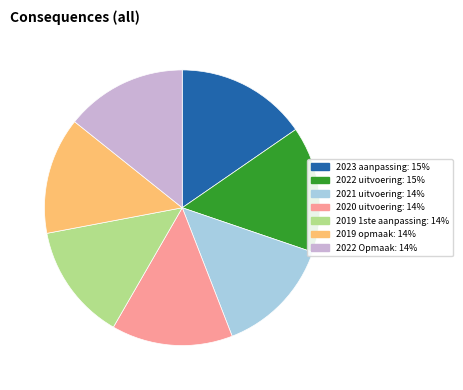

Is it true that 2019 1ste aanpassing is 14% of the pie?

True